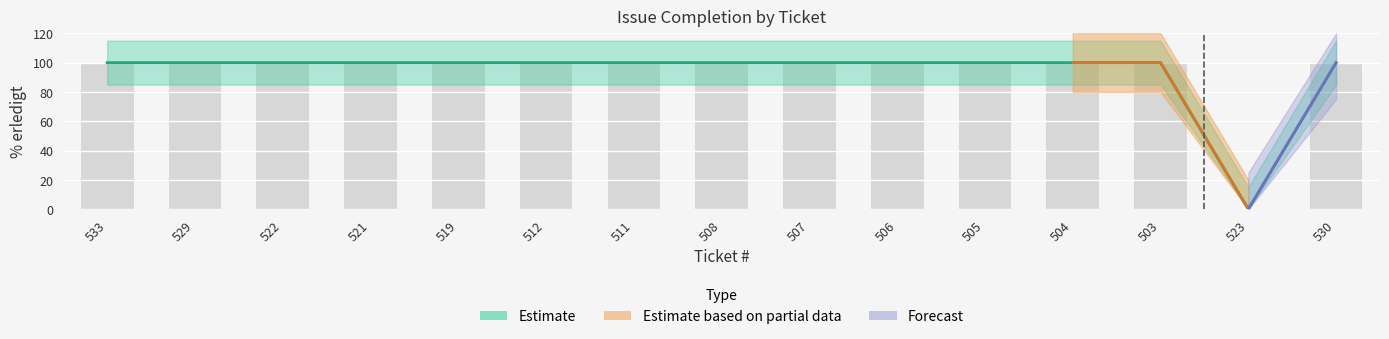

What position from the left is 512?

6